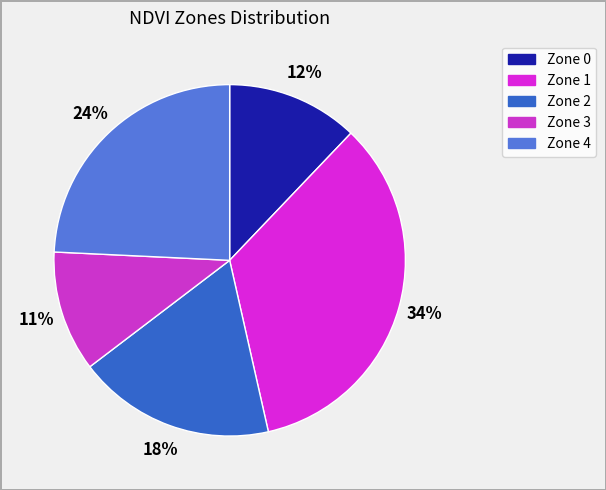

Between Zone 2 and Zone 4, which is larger?

Zone 4